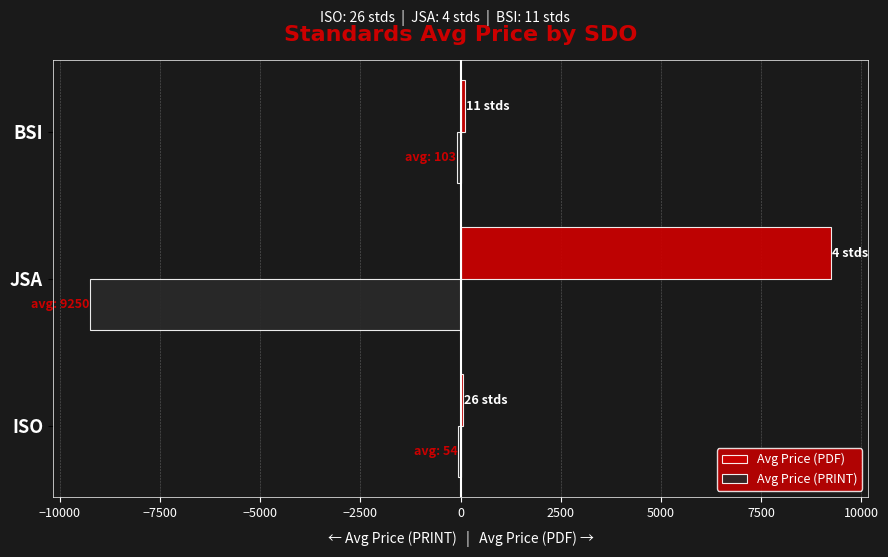

Which series has the largest total across all categories?

Avg Price (PDF)